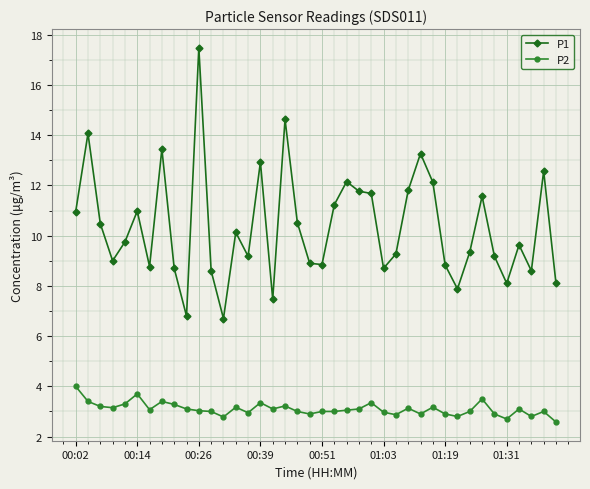

What is the minimum value for P2?

2.6